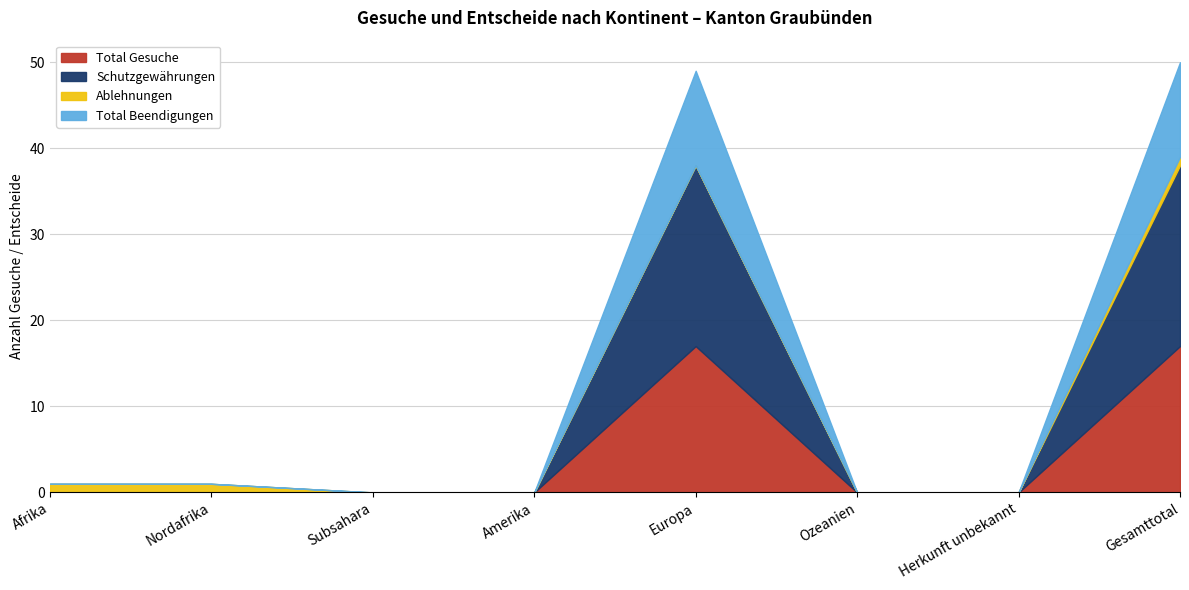

Does the chart have visible grid lines?

Yes